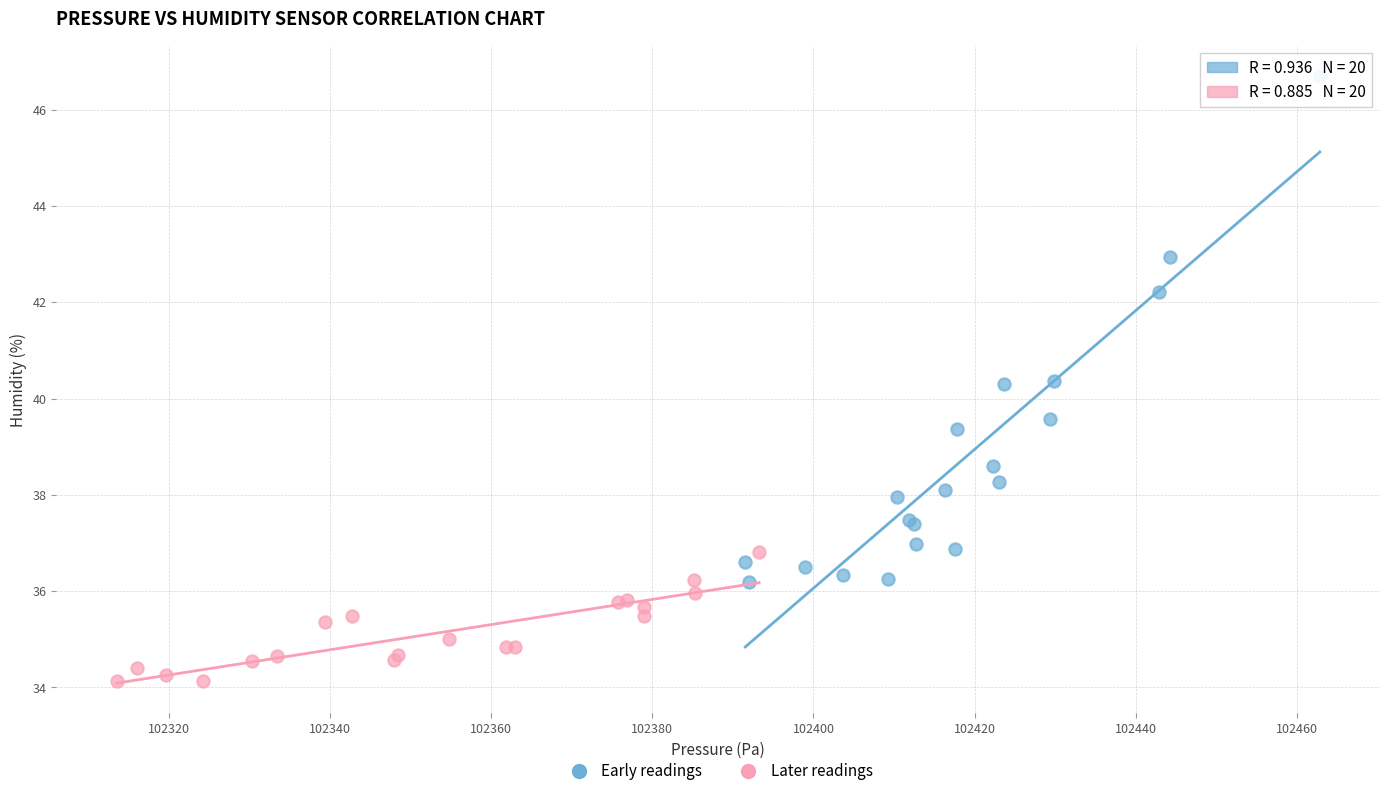

Which series contains the highest Y value?

Early readings